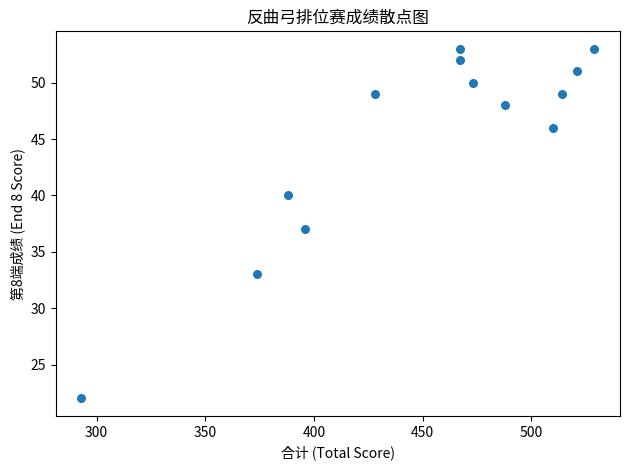

What is the range of X values (max minus min)?

236